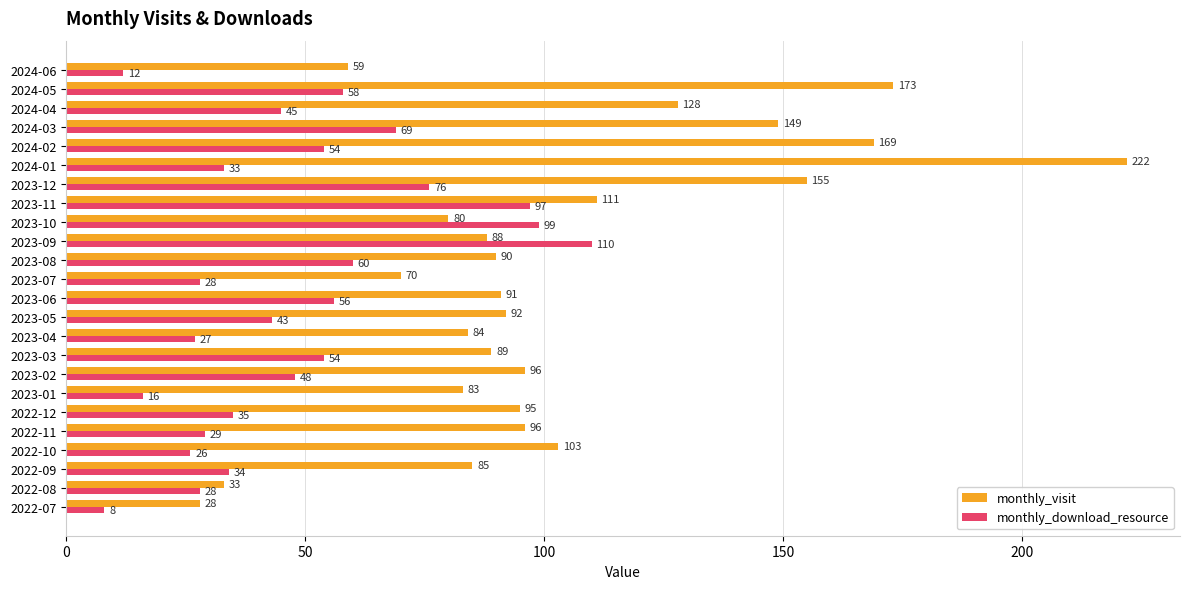

At which label does monthly_visit reach its peak?

2024-01